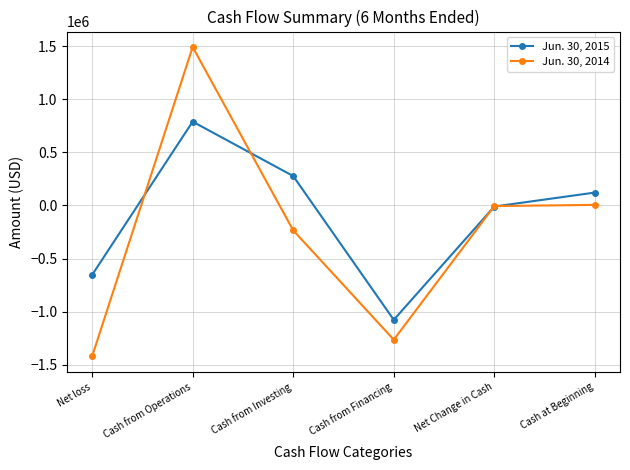

The Jun. 30, 2015 series shows 154914 at Cash from Investing. True or false?

False